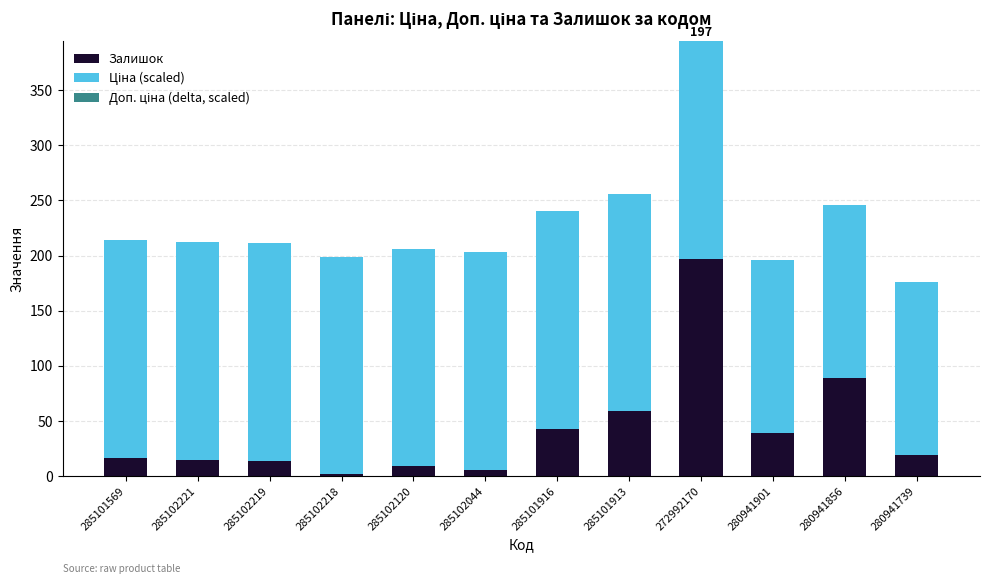

What is the highest value of the Залишок series?

197.0